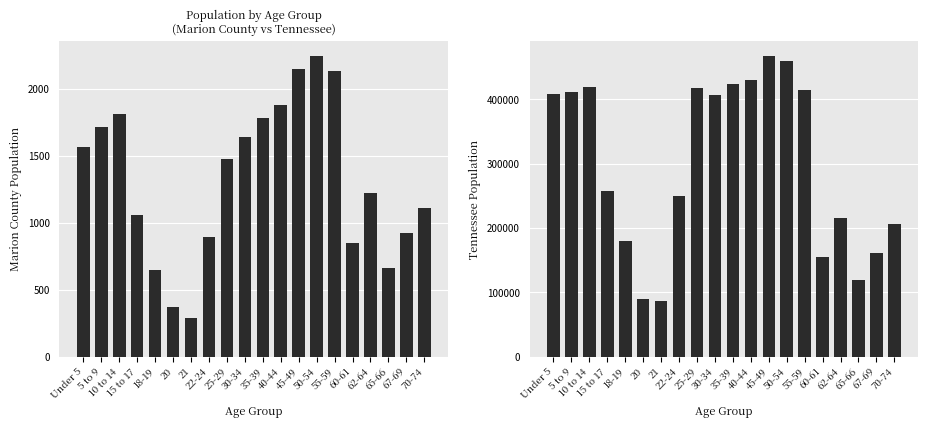

What is the label of the 17th bar from the right?

15 to 17